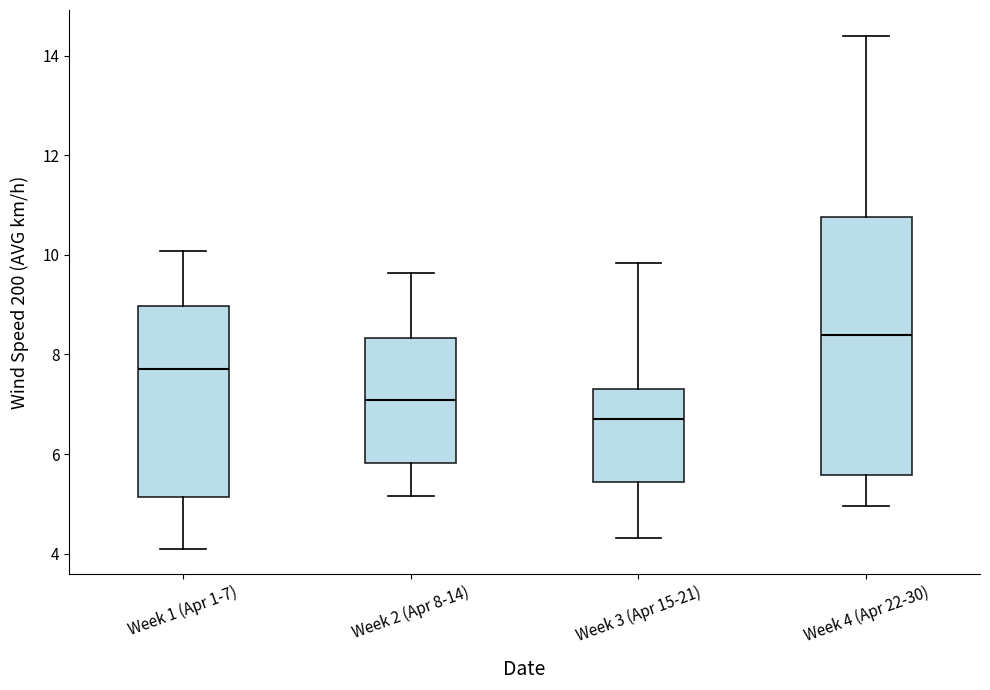

Reading left to right, read every box against the y-axis: the position of its median line, the range the box covers, and the ends of its whiskers. The values are not printed on the chart, so give them approximately, as read against the axis.

Week 1 (Apr 1-7): median 7.8, box 5.2 to 9.0, whiskers 4.2 to 10.0
Week 2 (Apr 8-14): median 7.0, box 5.8 to 8.4, whiskers 5.2 to 9.6
Week 3 (Apr 15-21): median 6.8, box 5.4 to 7.4, whiskers 4.4 to 9.8
Week 4 (Apr 22-30): median 8.4, box 5.6 to 10.8, whiskers 5.0 to 14.4